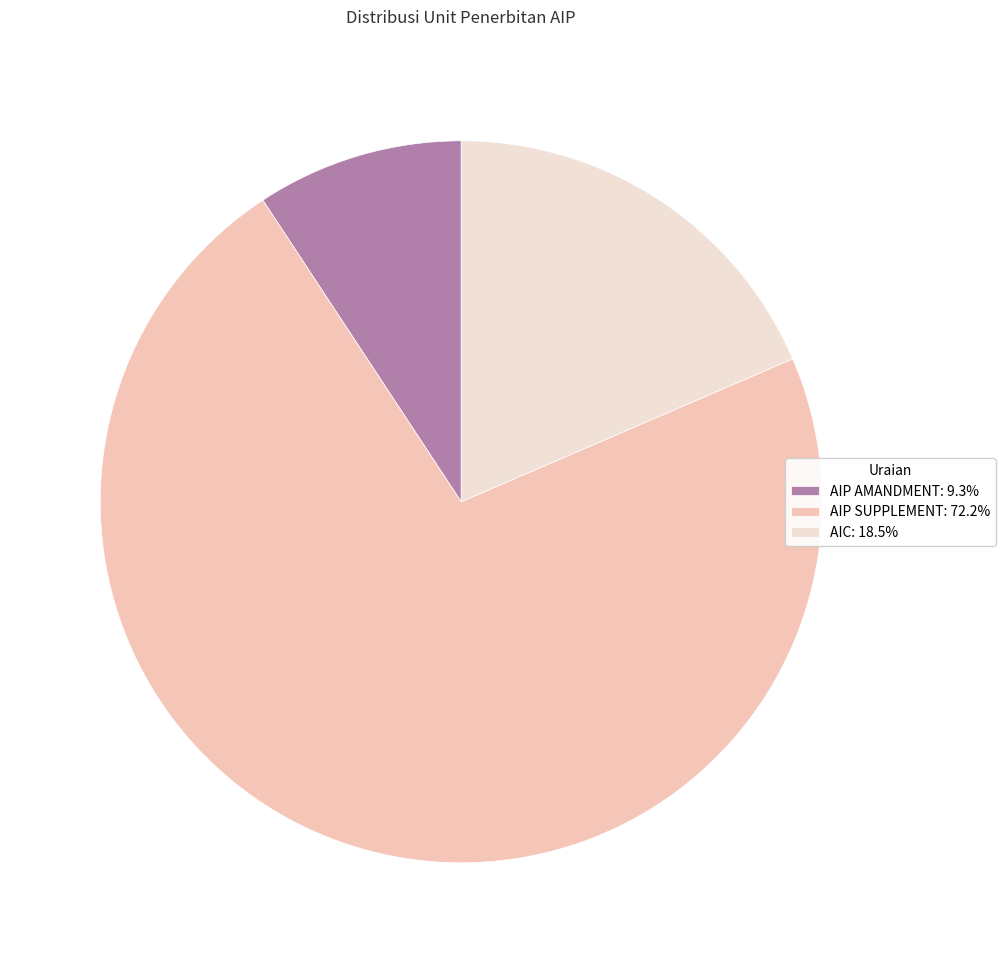

Approximately how many times larger is the value at AIP AMANDMENT: 9.3% compared to AIC: 18.5%?

0.5